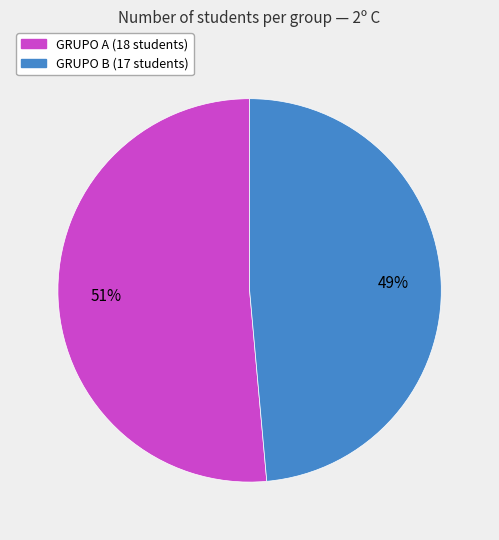

Is the sum of GRUPO B and GRUPO A greater than half?

Yes